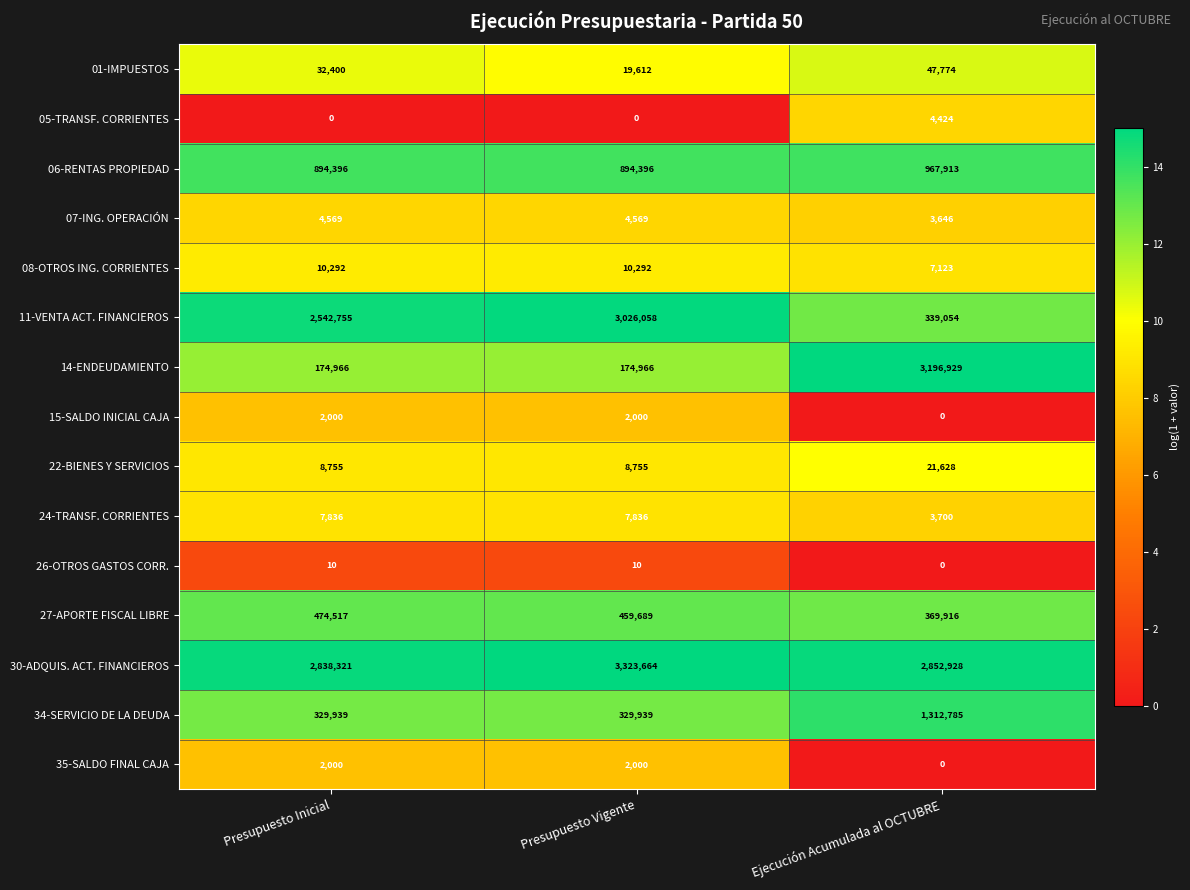

At which label is 30-ADQUIS. ACT. FINANCIEROS closest to 3080992?

Ejecución Acumulada al OCTUBRE